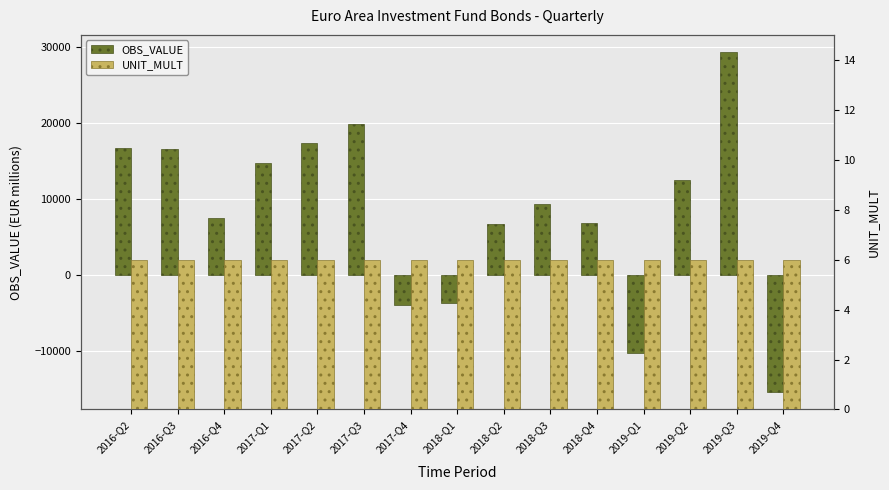

What is the minimum value shown in the chart?

-15428.3